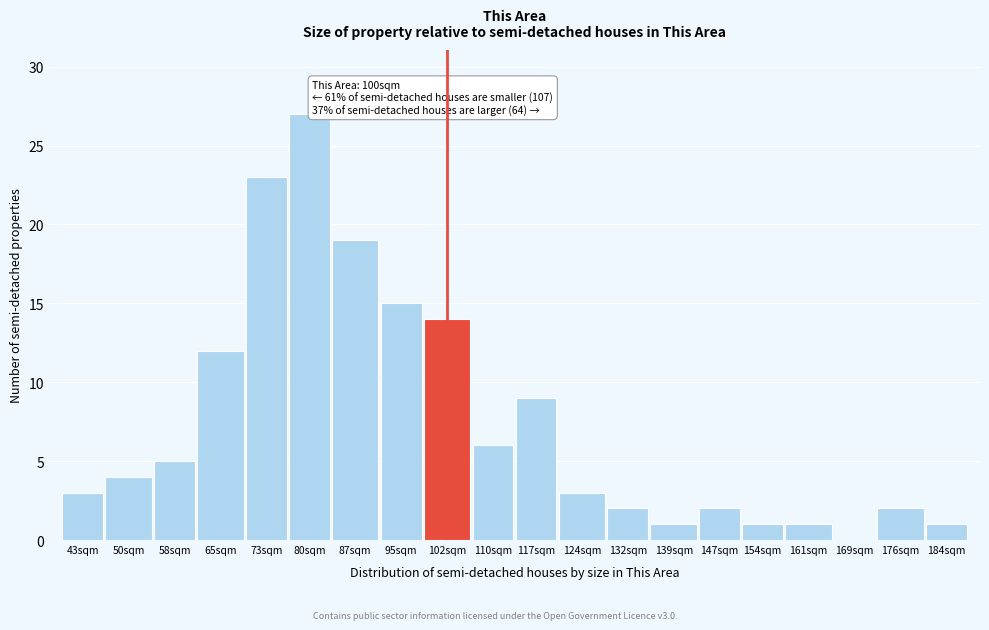

Reading left to right, extract all data points from this chart.

43sqm=3	50sqm=4	58sqm=5	65sqm=12	73sqm=23	80sqm=27	87sqm=19	95sqm=15	102sqm=14	110sqm=6	117sqm=9	124sqm=3	132sqm=2	139sqm=1	147sqm=2	154sqm=1	161sqm=1	169sqm=0	176sqm=2	184sqm=1